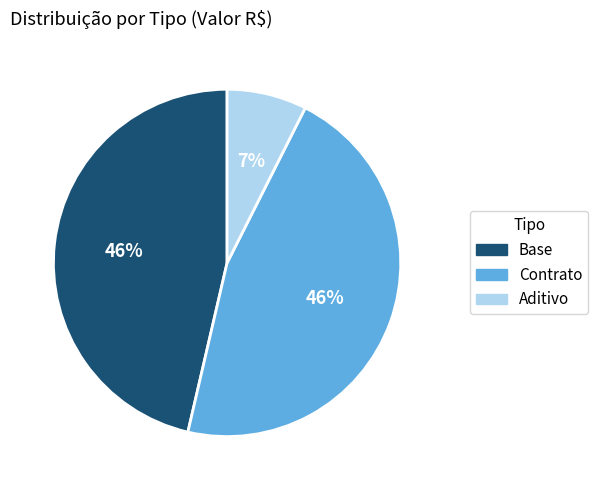

How many slices are in this pie chart?

3